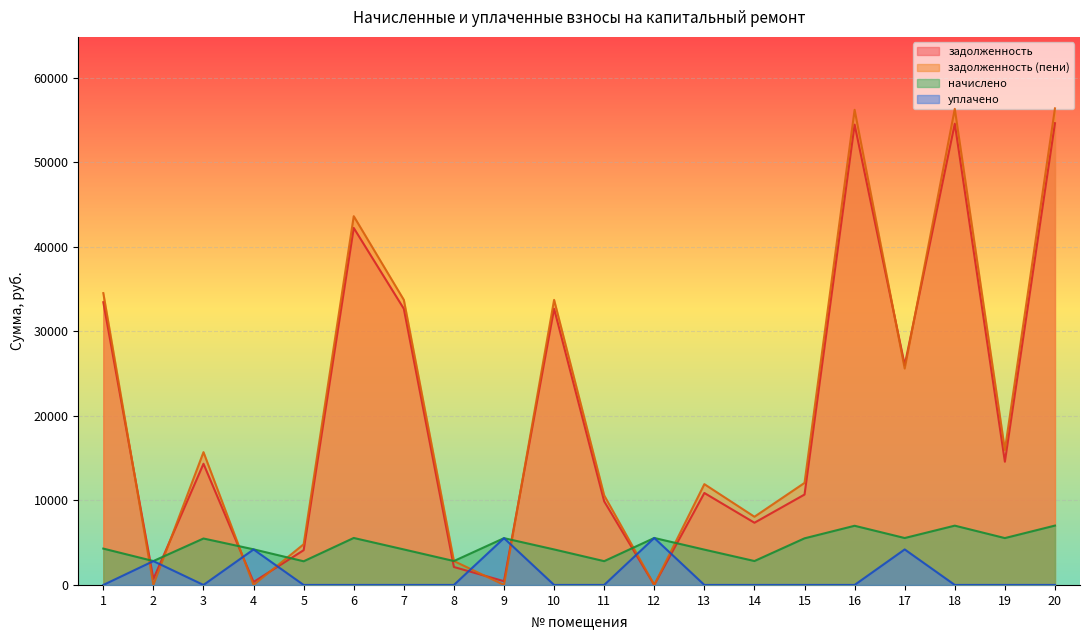

What is the value of the задолженность (пени) point at the 4th from the left?

0.2